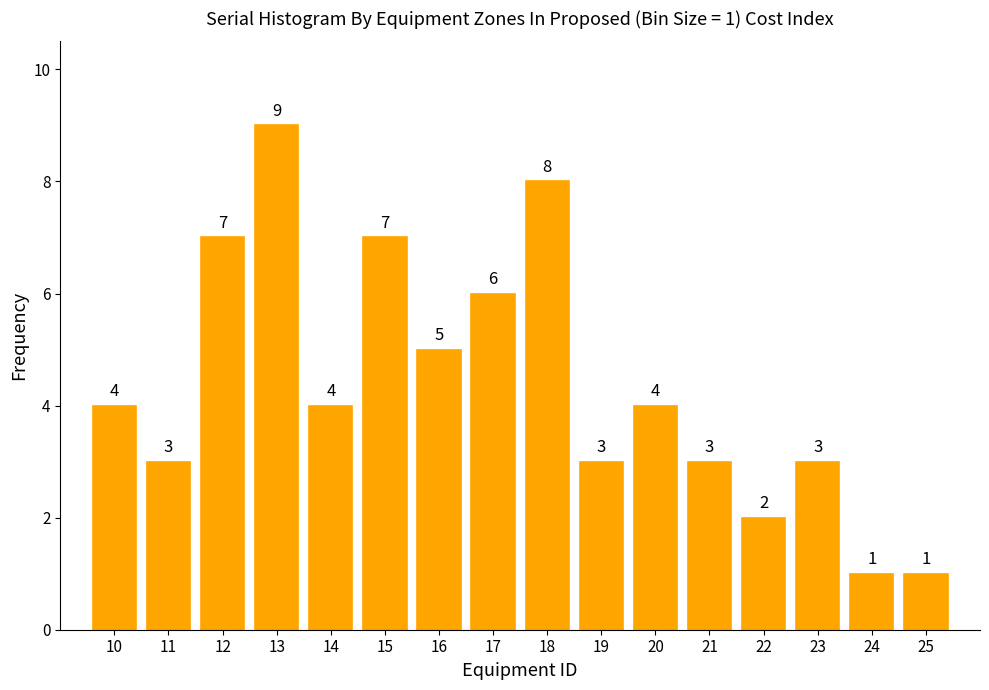

Reading left to right, list all the values displayed in this chart.

4	3	7	9	4	7	5	6	8	3	4	3	2	3	1	1